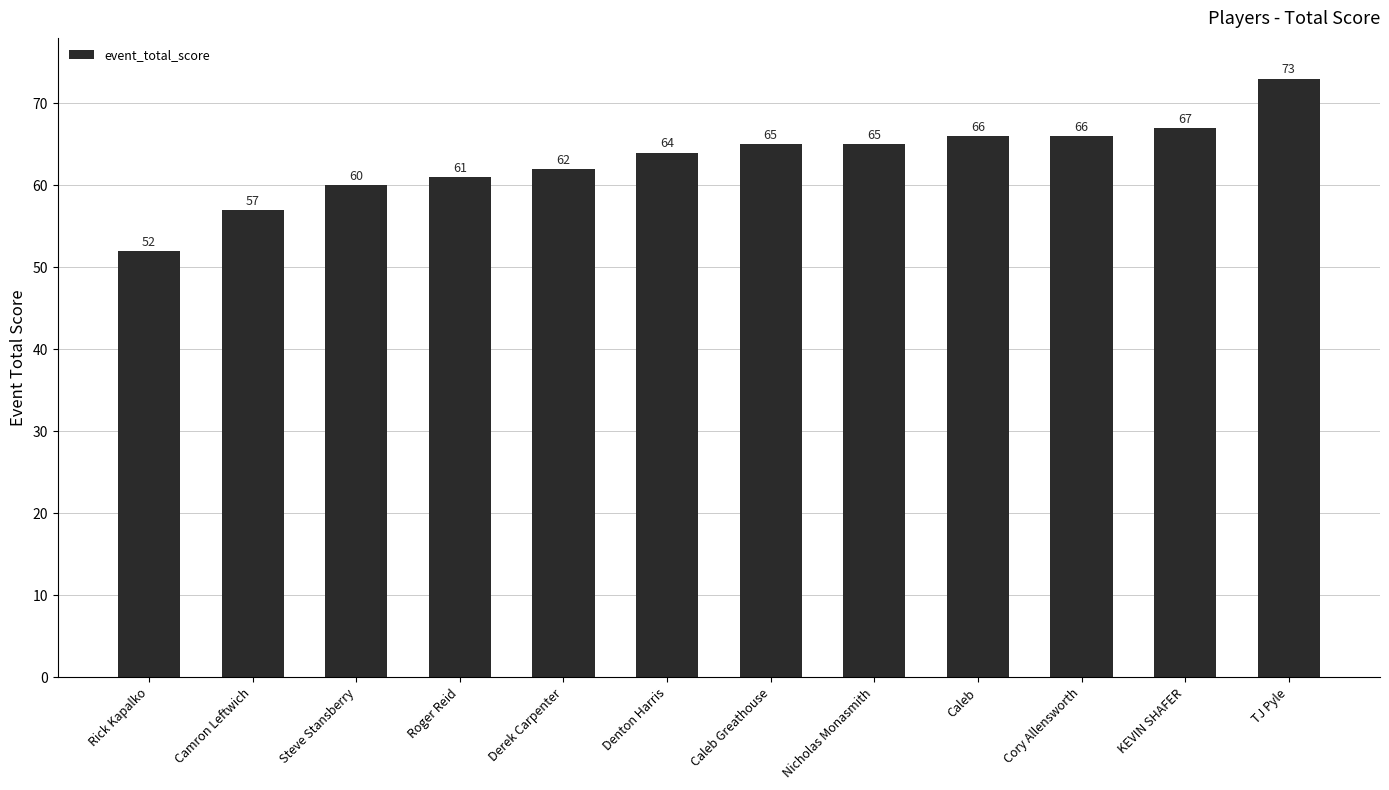

How many data points does each series have?

12